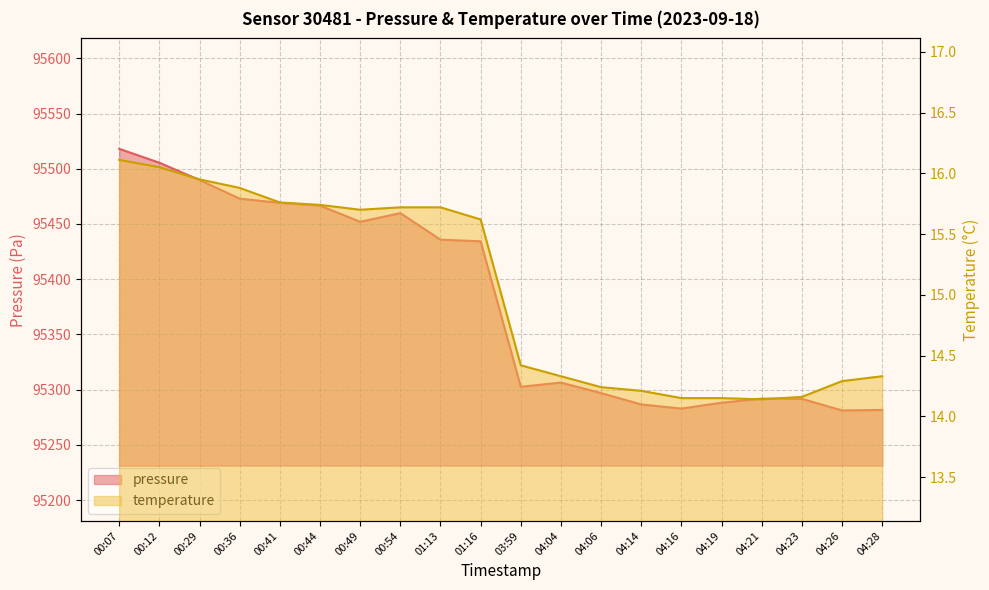

Reading right to left, extract all data points from this chart.

pressure: 95281.6	95281.1	95291.6	95291.8	95288.1	95282.8	95286.6	95296.8	95306.3	95302.6	95434.3	95435.8	95459.8	95452.0	95466.6	95469.1	95472.9	95489.8	95505.5	95518.0
temperature: 14.3	14.3	14.2	14.1	14.2	14.2	14.2	14.2	14.3	14.4	15.6	15.7	15.7	15.7	15.7	15.8	15.9	15.9	16.1	16.1